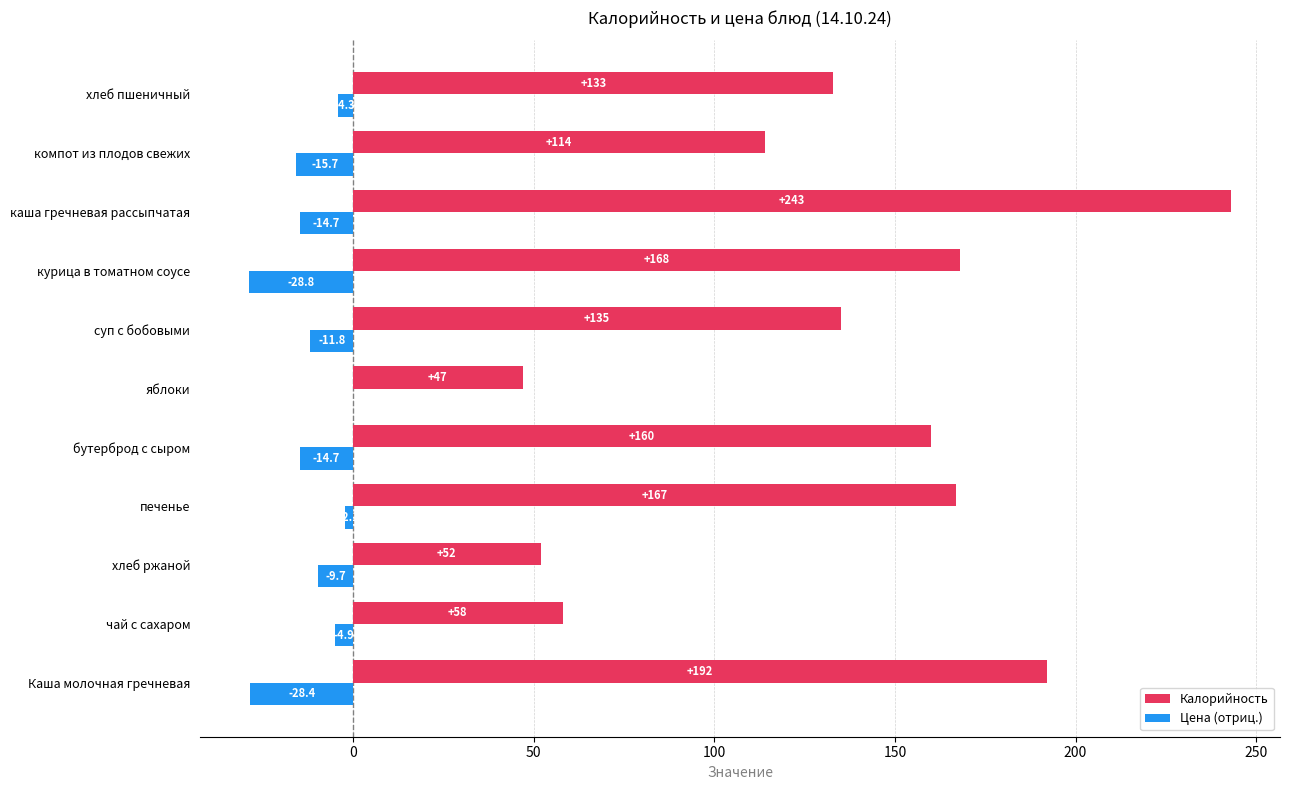

Which series has the largest total across all categories?

Калорийность